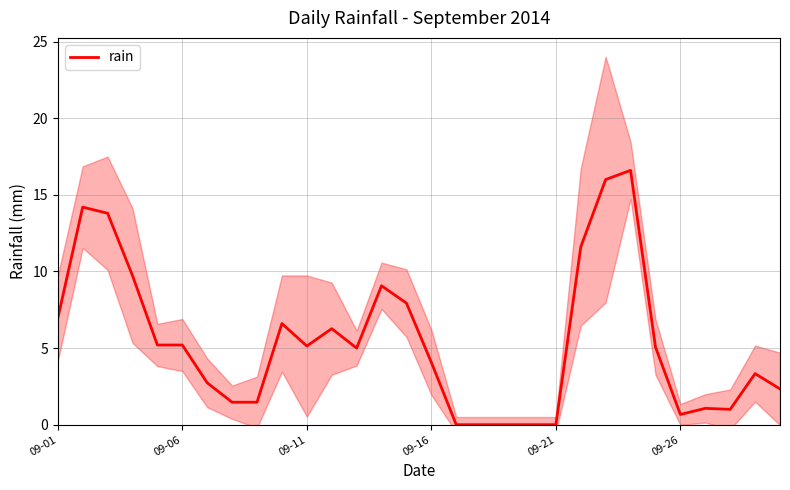

What is the value of the 15th point from the left?

7.9